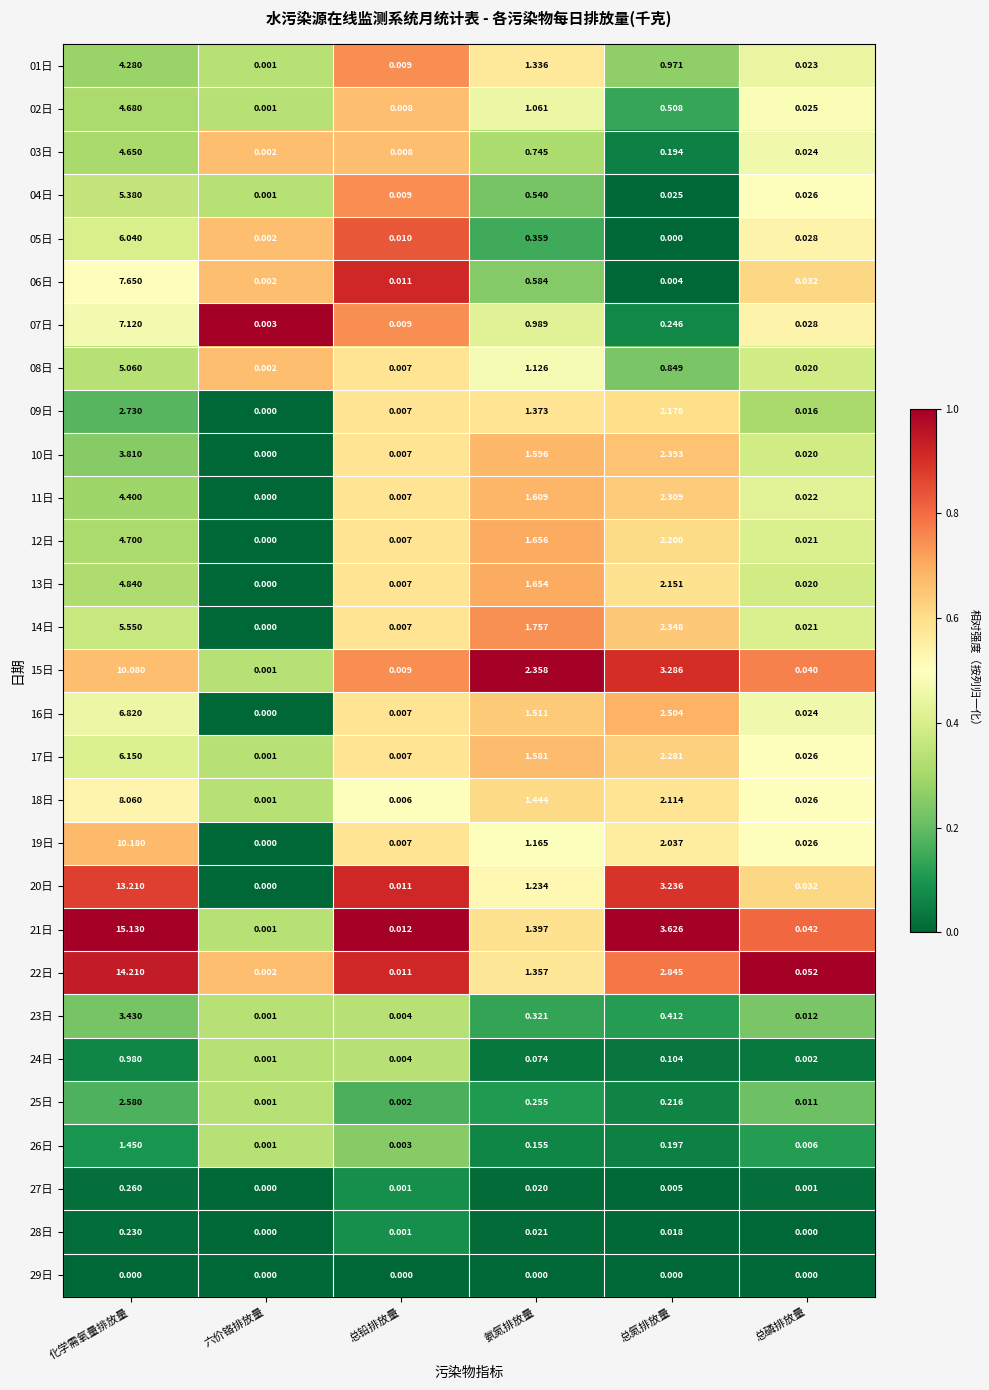

At how many categories does at least one series exceed 0?

6